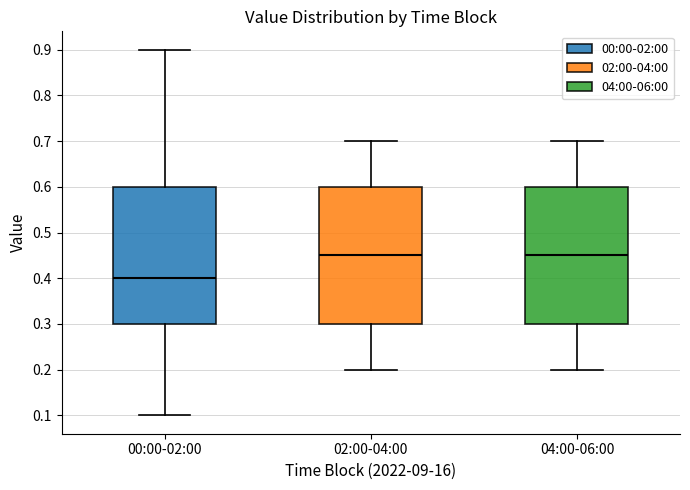

Reading left to right, read every box against the y-axis: the position of its median line, the range the box covers, and the ends of its whiskers. The values are not printed on the chart, so give them approximately, as read against the axis.

00:00-02:00: median 0.40, box 0.30 to 0.60, whiskers 0.10 to 0.90
02:00-04:00: median 0.45, box 0.30 to 0.60, whiskers 0.20 to 0.70
04:00-06:00: median 0.45, box 0.30 to 0.60, whiskers 0.20 to 0.70